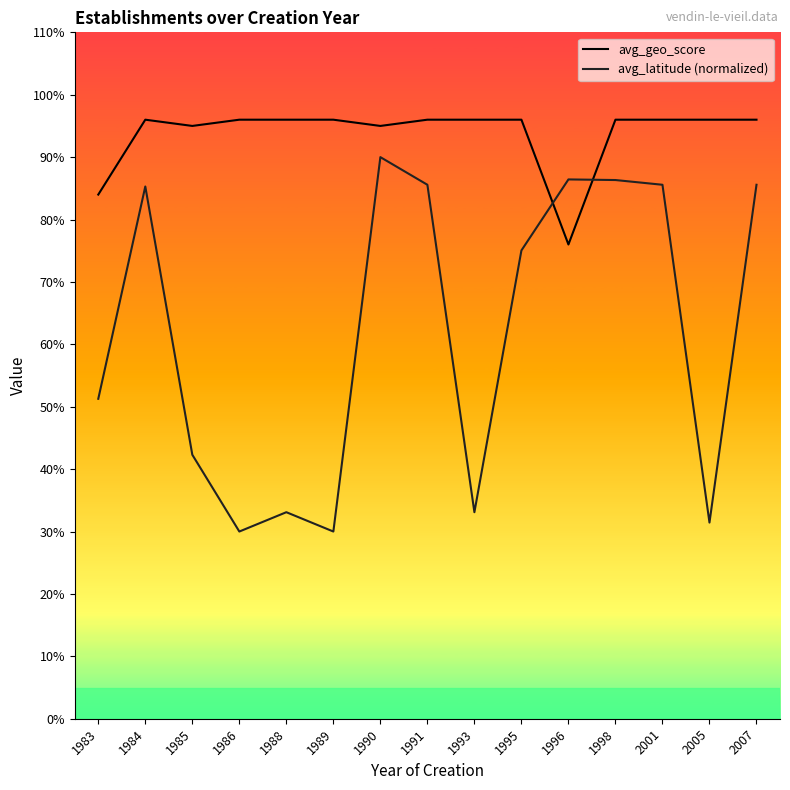

What is the average value of the avg_geo_score series?

0.9